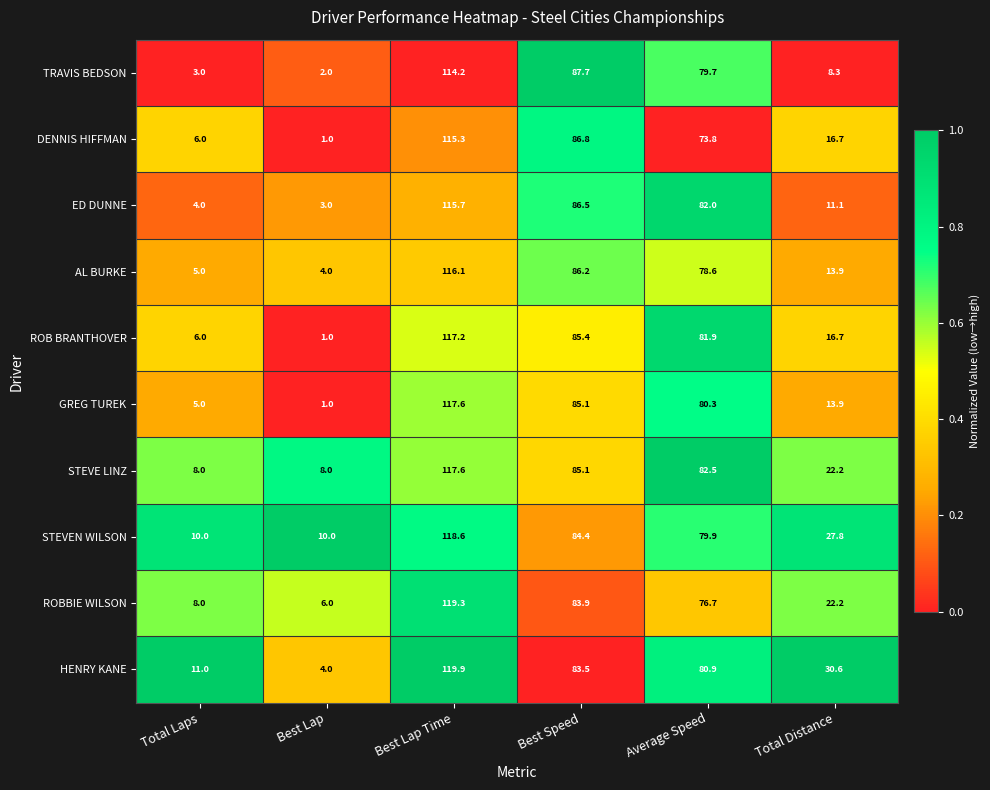

At which label is ED DUNNE closest to 59?

Average Speed